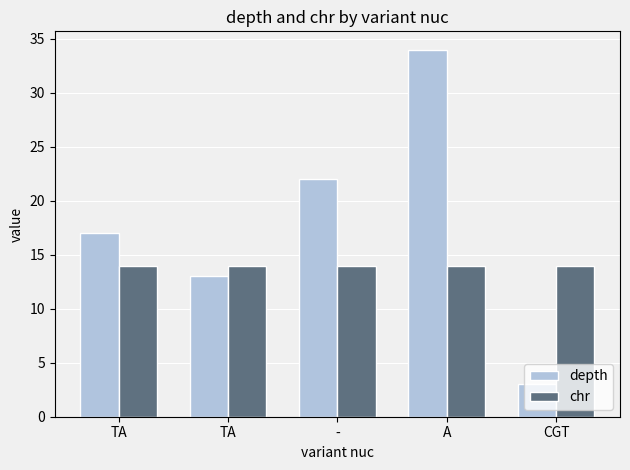

How many bars are there in total?

10